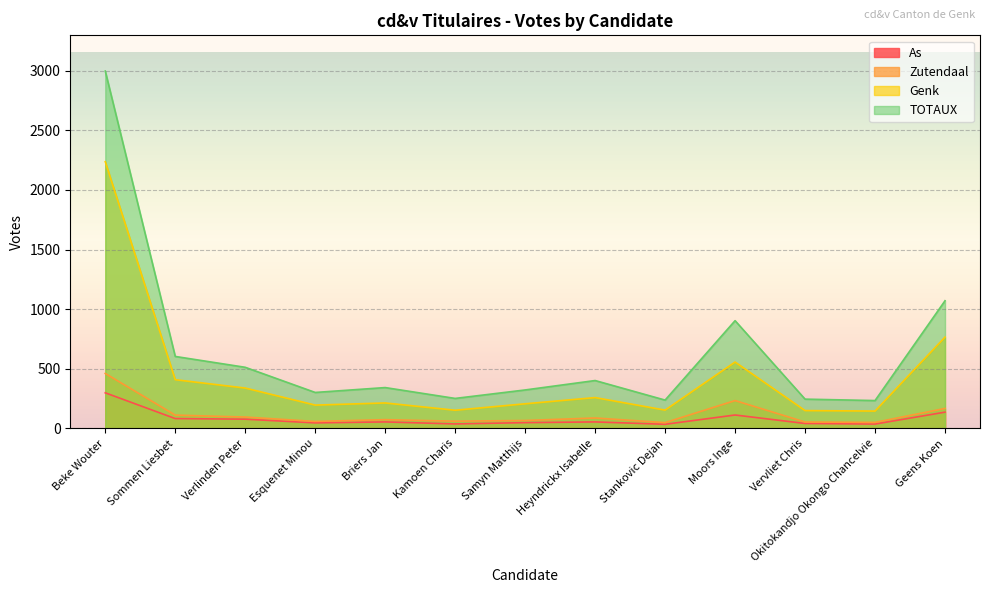

Reading left to right, what are all the values shown in this chart?

Genk: Beke Wouter=2237	Sommen Liesbet=409	Verlinden Peter=339	Esquenet Minou=196	Briers Jan=214	Kamoen Charis=153	Samyn Matthijs=207	Heyndrickx Isabelle=259	Stankovic Dejan=154	Moors Inge=557	Vervliet Chris=150	Okitokandjo Okongo Chancelvie=146	Geens Koen=766
TOTAUX: Beke Wouter=2997	Sommen Liesbet=604	Verlinden Peter=513	Esquenet Minou=302	Briers Jan=343	Kamoen Charis=252	Samyn Matthijs=323	Heyndrickx Isabelle=402	Stankovic Dejan=238	Moors Inge=904	Vervliet Chris=246	Okitokandjo Okongo Chancelvie=234	Geens Koen=1071
As: Beke Wouter=299	Sommen Liesbet=83	Verlinden Peter=78	Esquenet Minou=47	Briers Jan=55	Kamoen Charis=38	Samyn Matthijs=49	Heyndrickx Isabelle=55	Stankovic Dejan=35	Moors Inge=113	Vervliet Chris=42	Okitokandjo Okongo Chancelvie=37	Geens Koen=137
Zutendaal: Beke Wouter=461	Sommen Liesbet=112	Verlinden Peter=96	Esquenet Minou=59	Briers Jan=74	Kamoen Charis=61	Samyn Matthijs=67	Heyndrickx Isabelle=88	Stankovic Dejan=49	Moors Inge=234	Vervliet Chris=54	Okitokandjo Okongo Chancelvie=51	Geens Koen=168